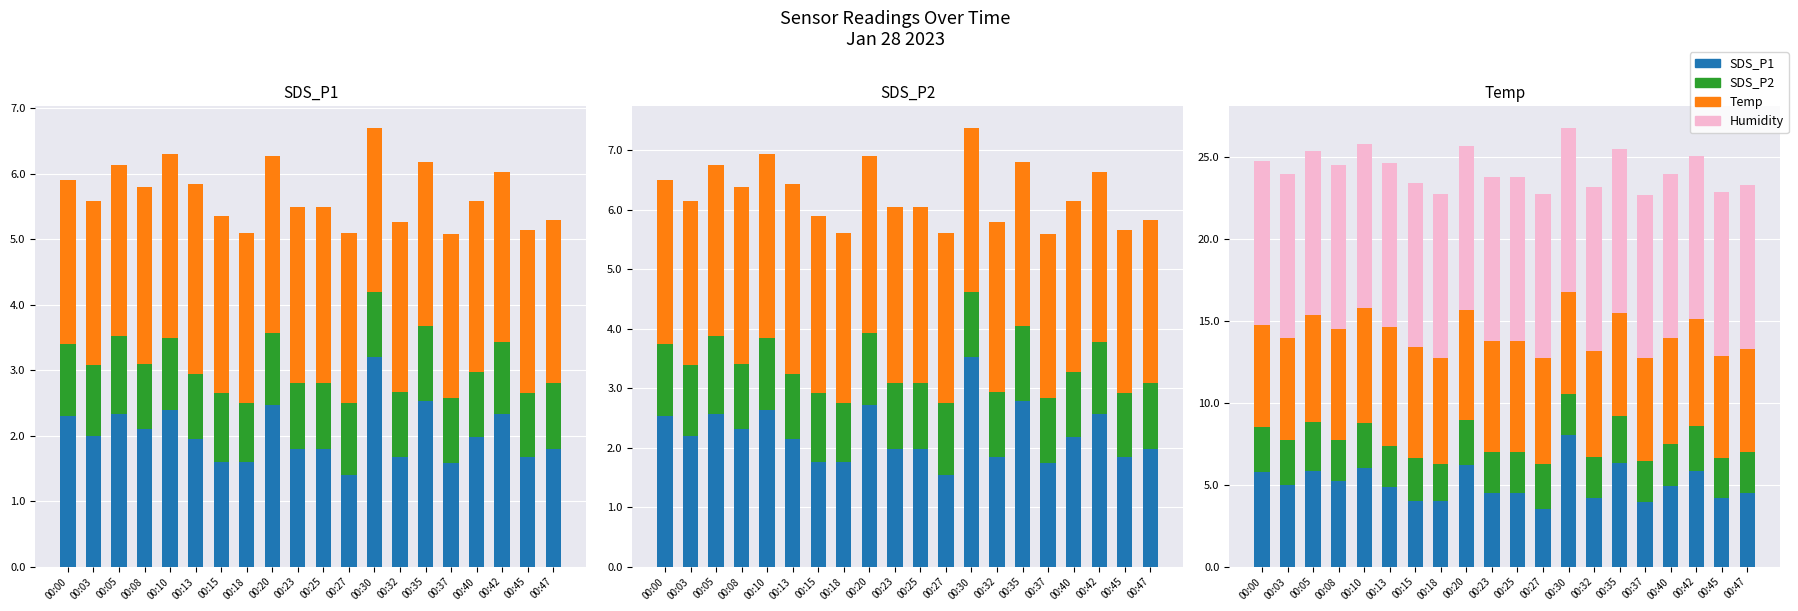

What is the difference between the maximum and second lowest values in the SDS_P2 series?

0.6